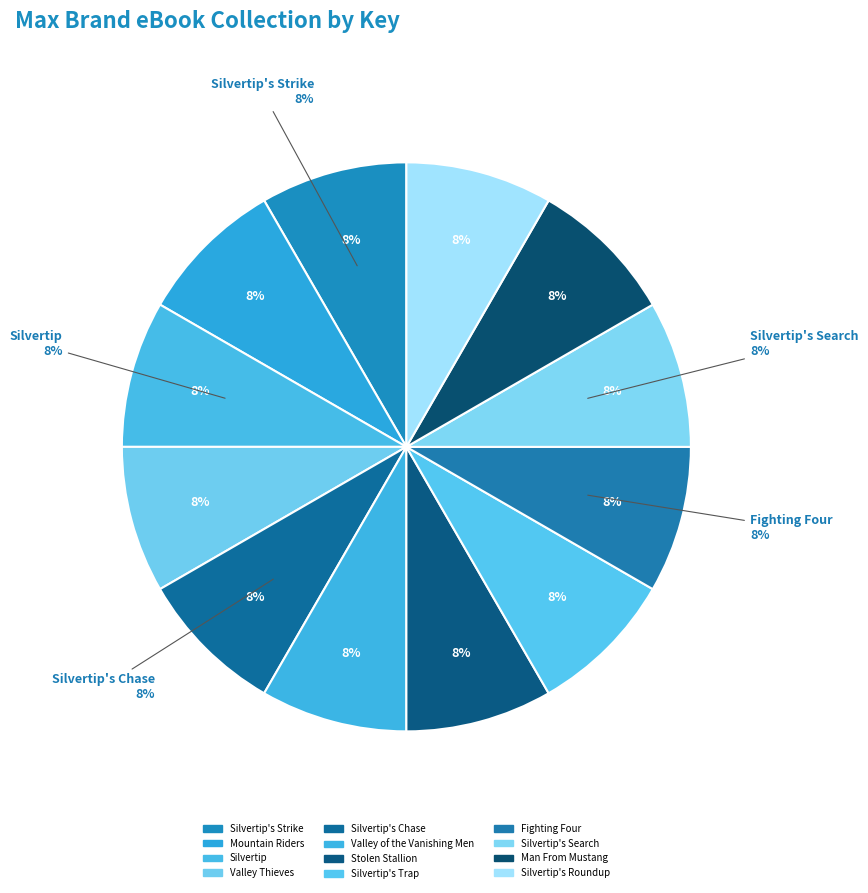

Between Silvertip's Chase and Silvertip's Strike, which is larger?

Silvertip's Chase